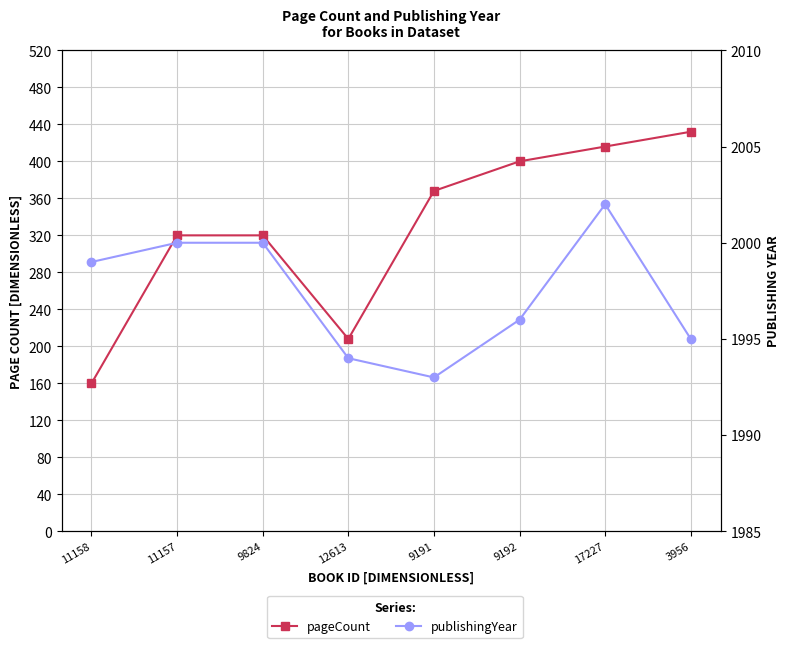

True or false: pageCount and publishingYear intersect in this chart.

False